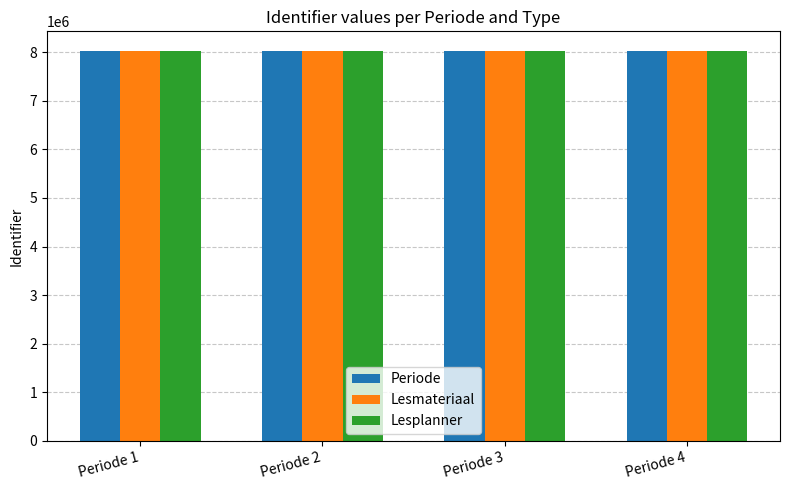

What is the total value across all series at Periode 3?

24086217